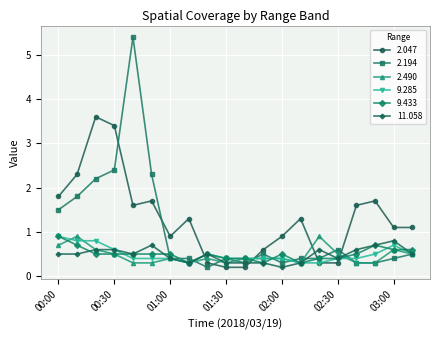

Which series ends up on top after the final intersection of 2.047 and 9.433?

2.047